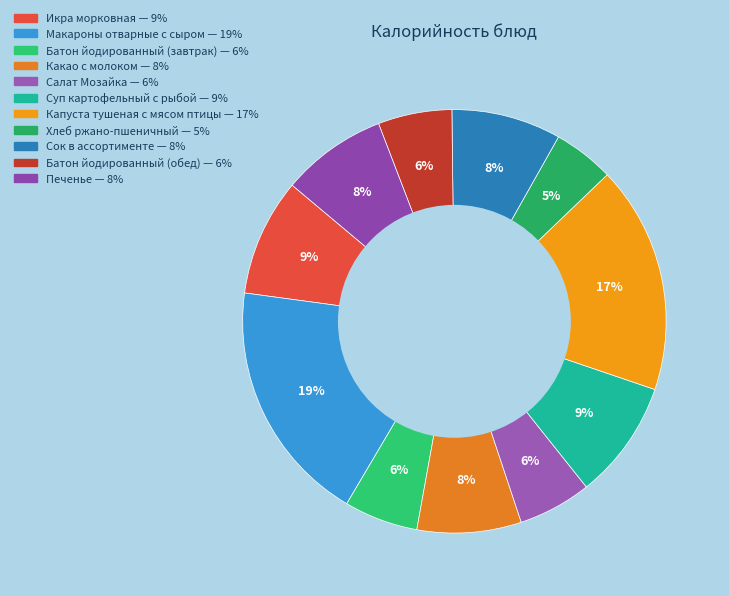

Which category has the smallest portion of the pie?

Хлеб ржано-пшеничный